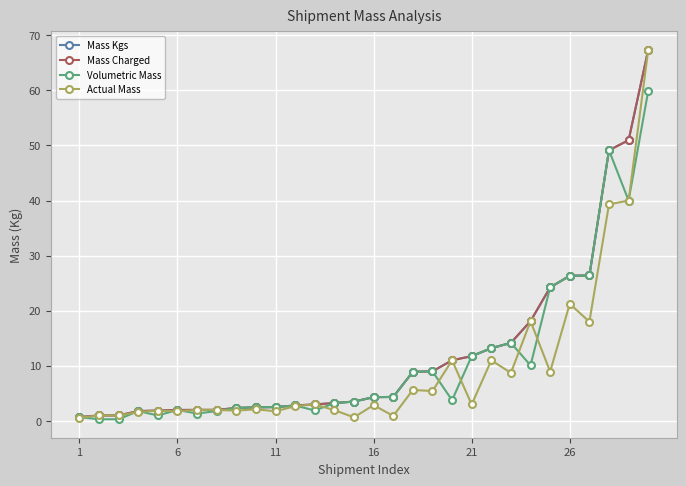

How many interior local peaks does the Actual Mass series have?

9